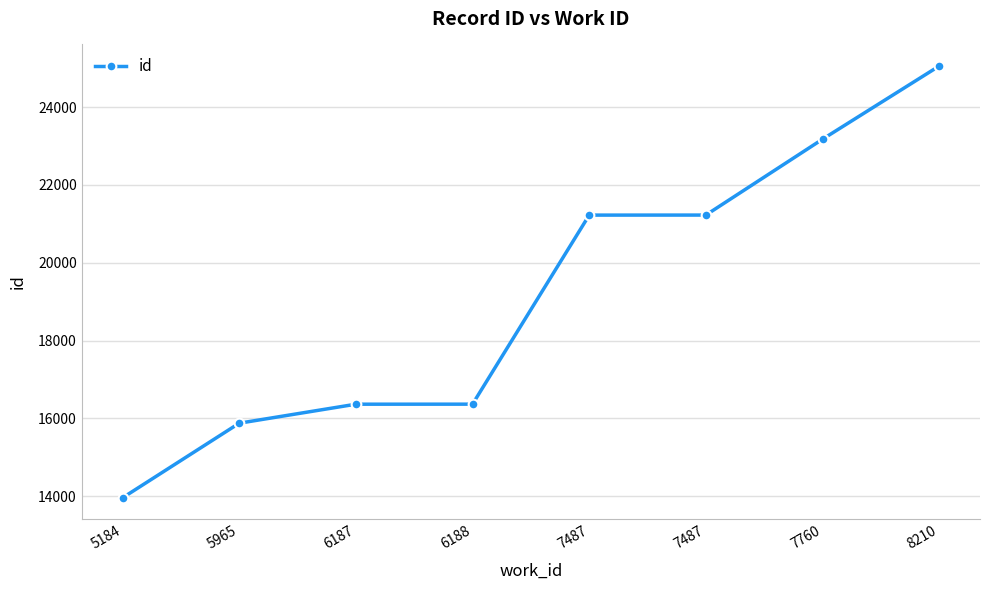

How many distinct data groups are displayed?

1